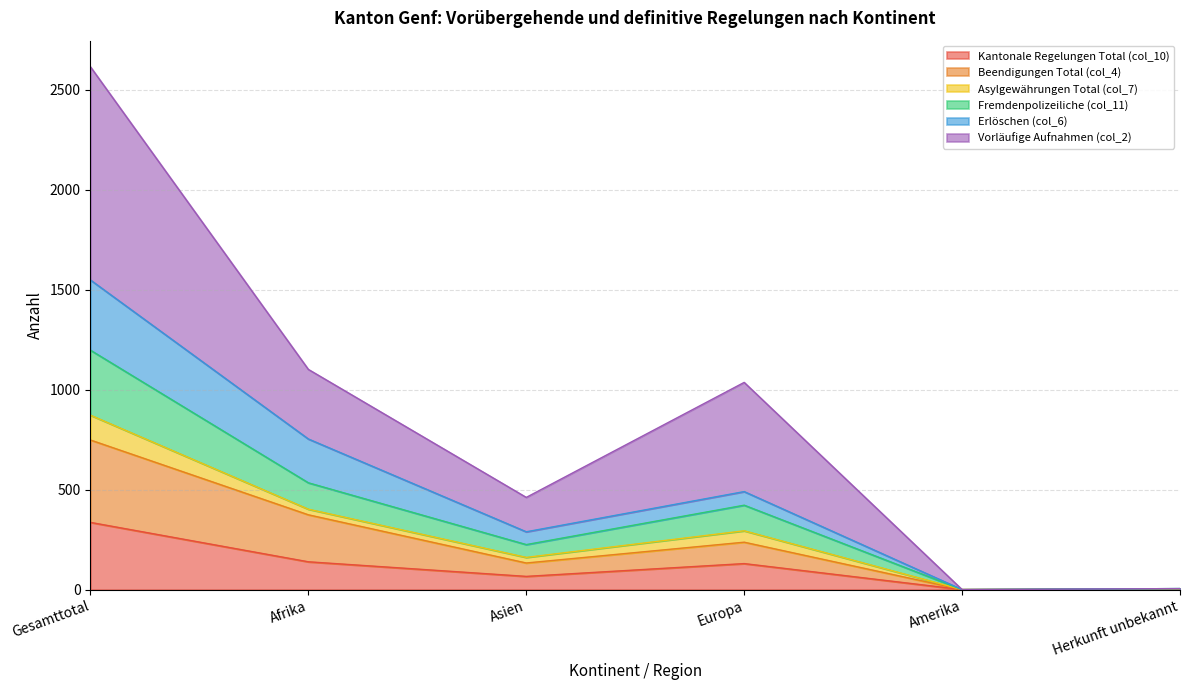

At which category is the sum across all series the highest?

Gesamttotal